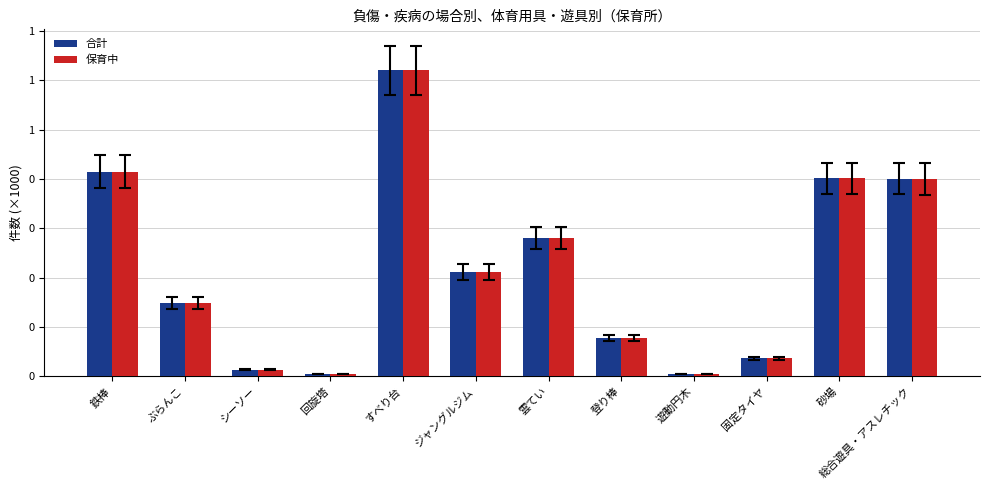

At which label does 保育中 first exceed 423?

鉄棒